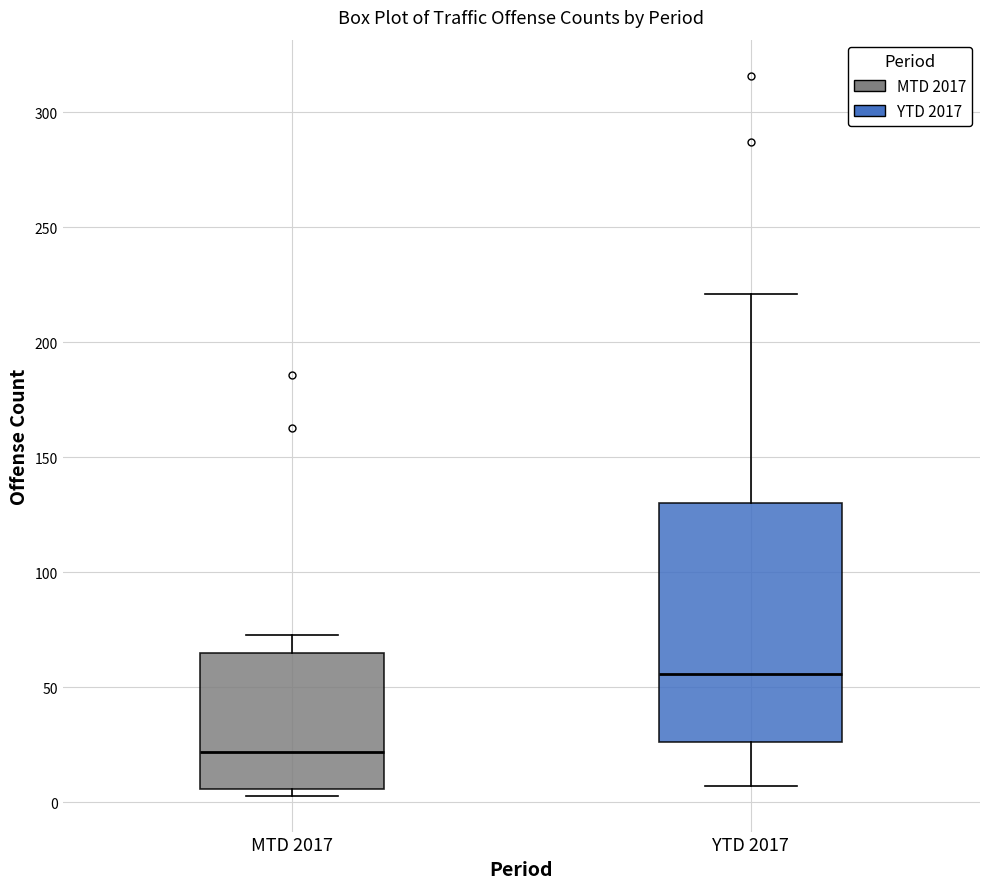

Where does the lower whisker of the box for YTD 2017 end on the y-axis? The values are not printed on the chart, so give them approximately, as read against the axis.

5